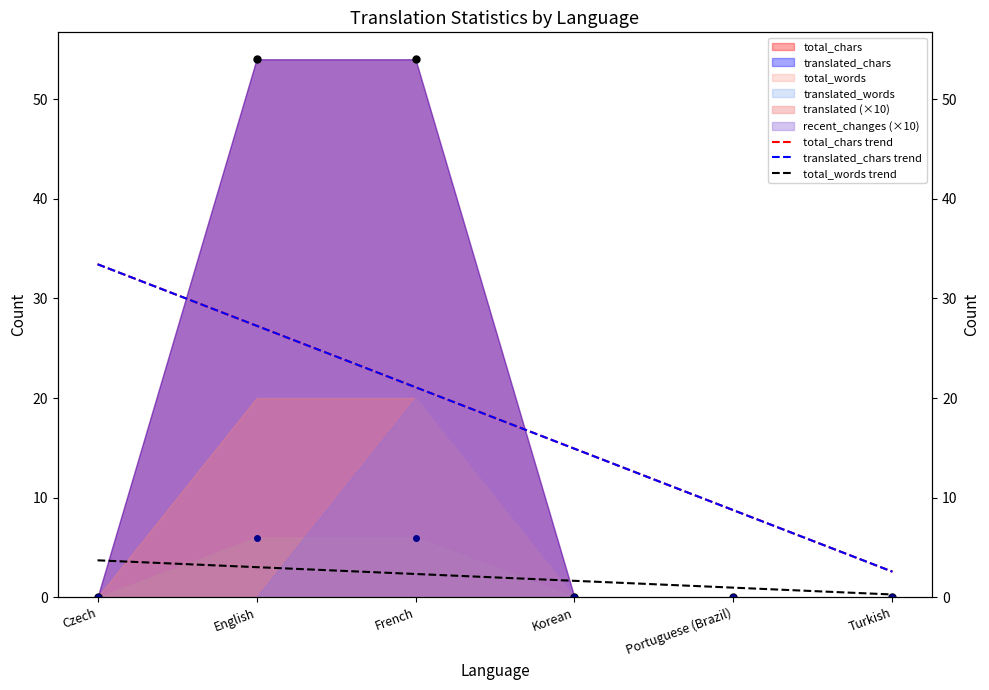

What is the difference between the second highest and minimum values in the translated_chars trend series?

24.7